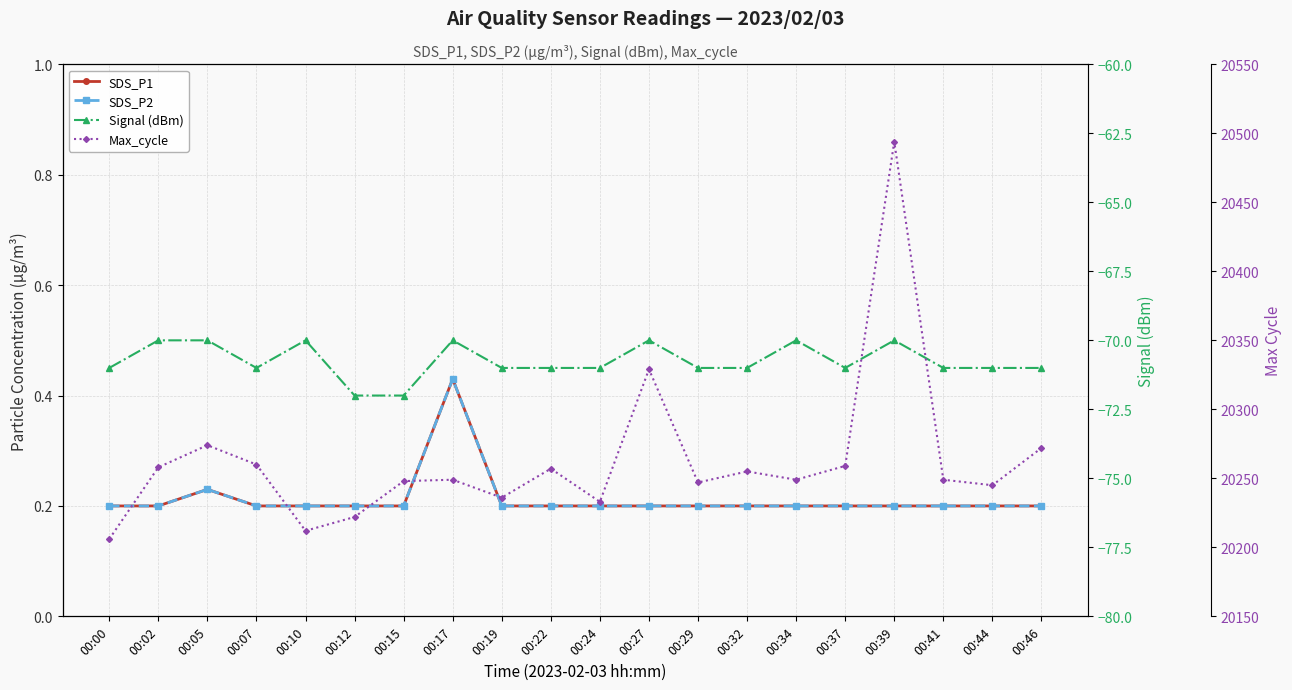

The SDS_P2 series shows 0.2 at 00:37. True or false?

True